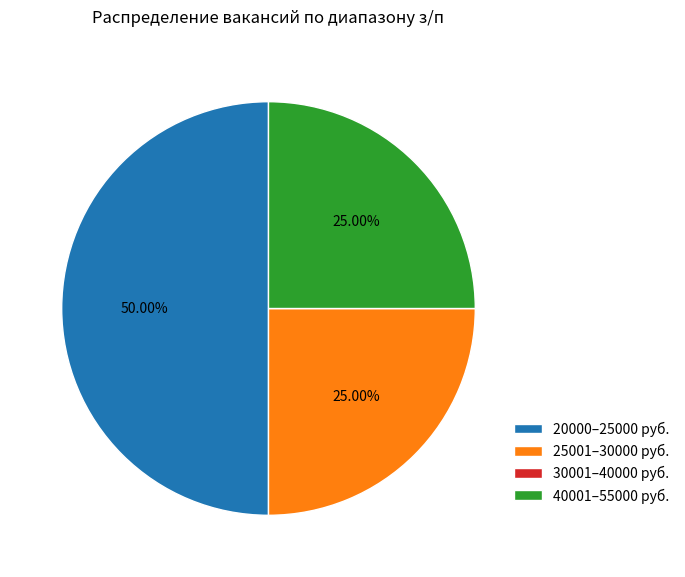

Does 40001–55000 руб. represent more than half of the total?

No